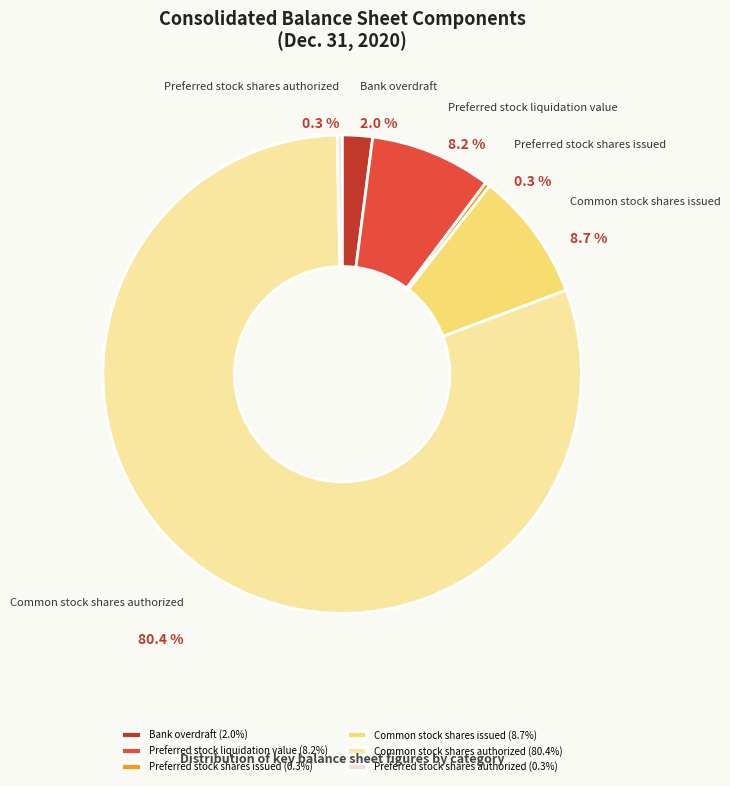

True or false: Preferred stock liquidation value accounts for 21% of the total.

False